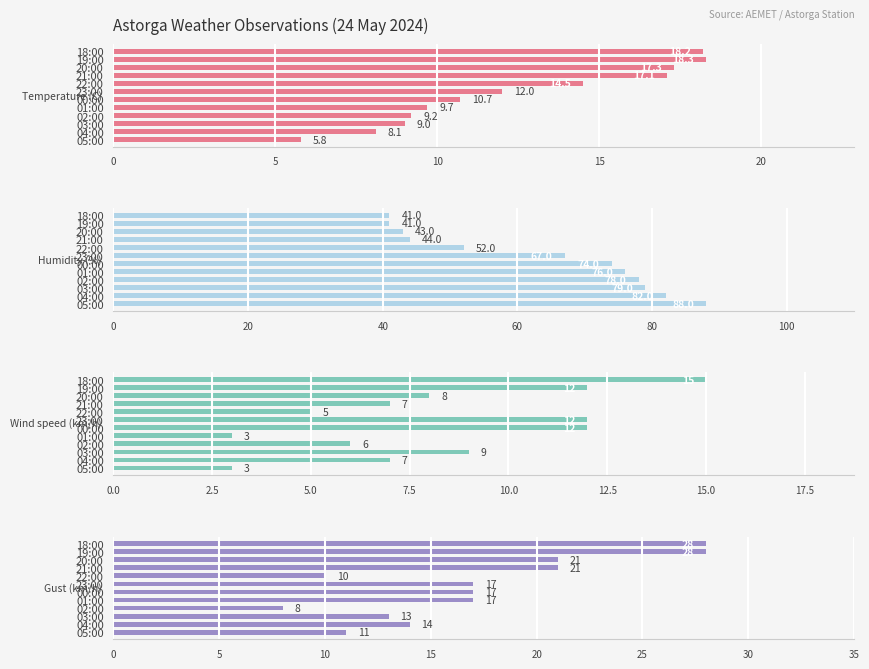

What is the difference between the maximum and second lowest values in the Gust (km/h) series?

18.0